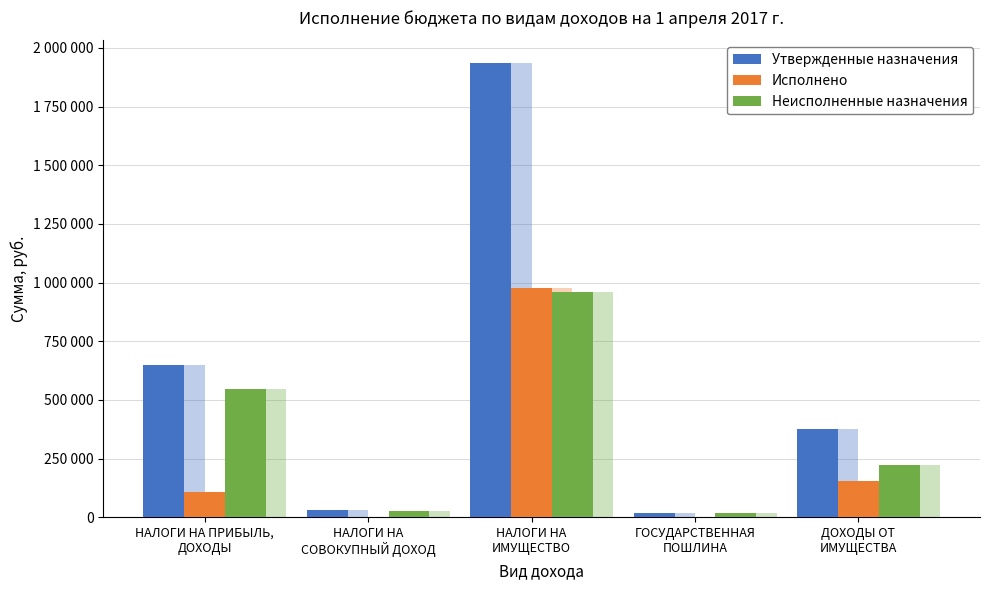

At which category is the sum across all series the highest?

НАЛОГИ НА
ИМУЩЕСТВО